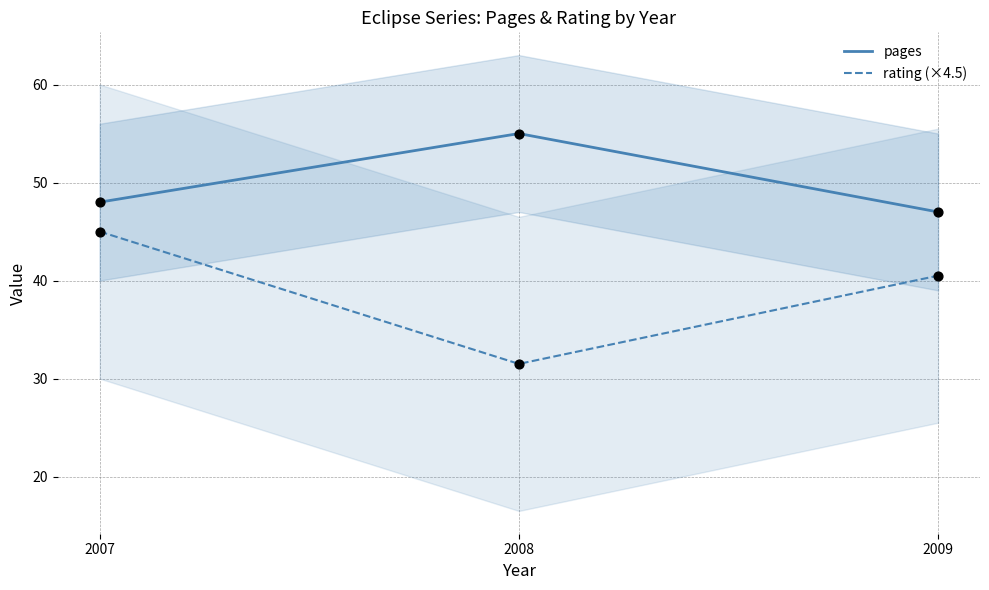

Which series has the largest total across all categories?

pages